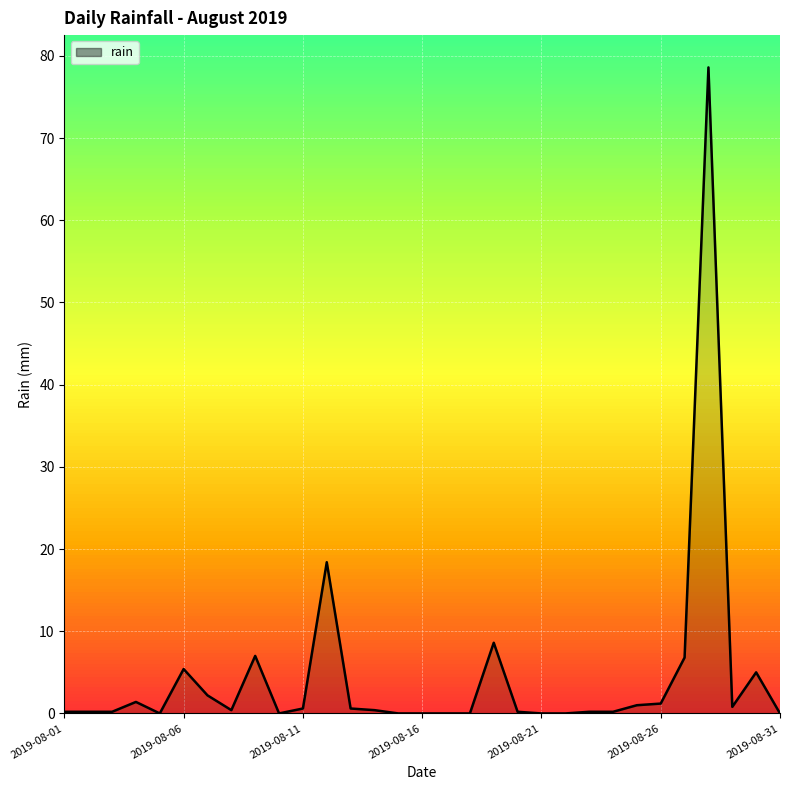

Reading left to right, transcribe all the data shown in this chart.

2019-08-01=0.2	2019-08-02=0.2	2019-08-03=0.2	2019-08-04=1.4	2019-08-05=0.0	2019-08-06=5.4	2019-08-07=2.2	2019-08-08=0.4	2019-08-09=7.0	2019-08-10=0.0	2019-08-11=0.6	2019-08-12=18.4	2019-08-13=0.6	2019-08-14=0.4	2019-08-15=0.0	2019-08-16=0.0	2019-08-17=0.0	2019-08-18=0.0	2019-08-19=8.6	2019-08-20=0.2	2019-08-21=0.0	2019-08-22=0.0	2019-08-23=0.2	2019-08-24=0.2	2019-08-25=1.0	2019-08-26=1.2	2019-08-27=6.8	2019-08-28=78.6	2019-08-29=0.8	2019-08-30=5.0	2019-08-31=0.0